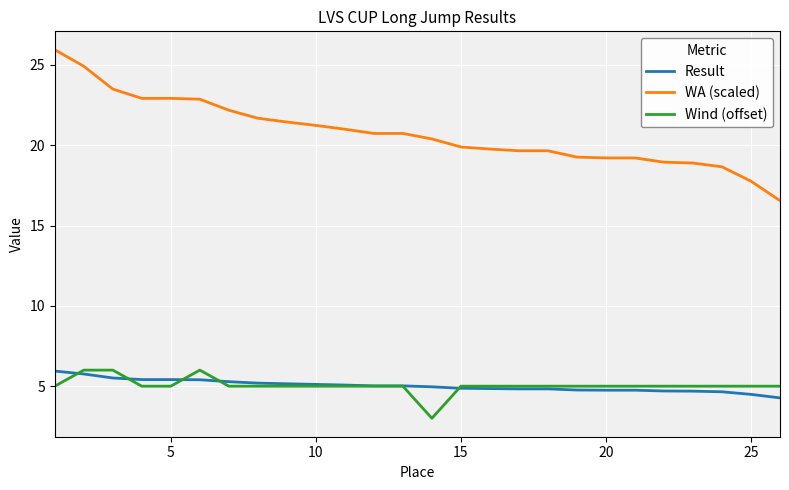

Does the chart have visible grid lines?

Yes